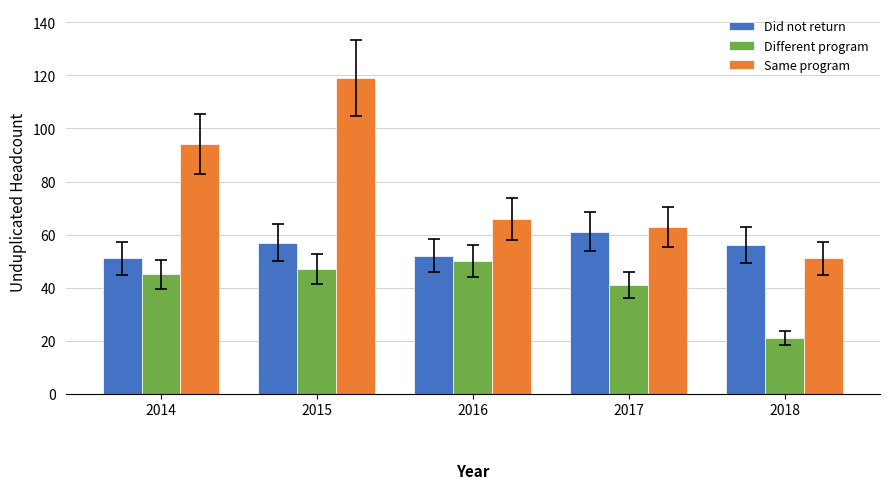

What is the approximate value of Different program at 2015?

47